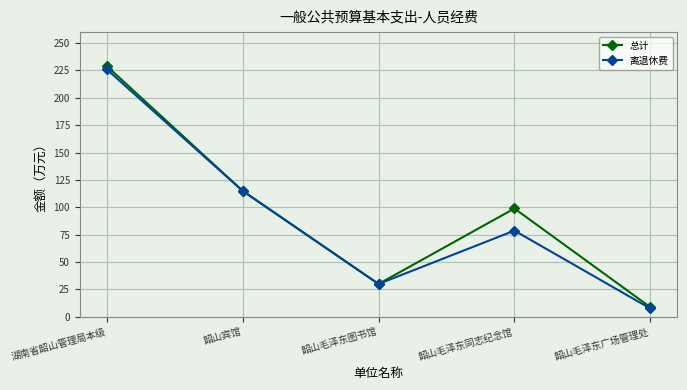

Rank the series by their average value, from lowest to highest.

离退休费, 总计